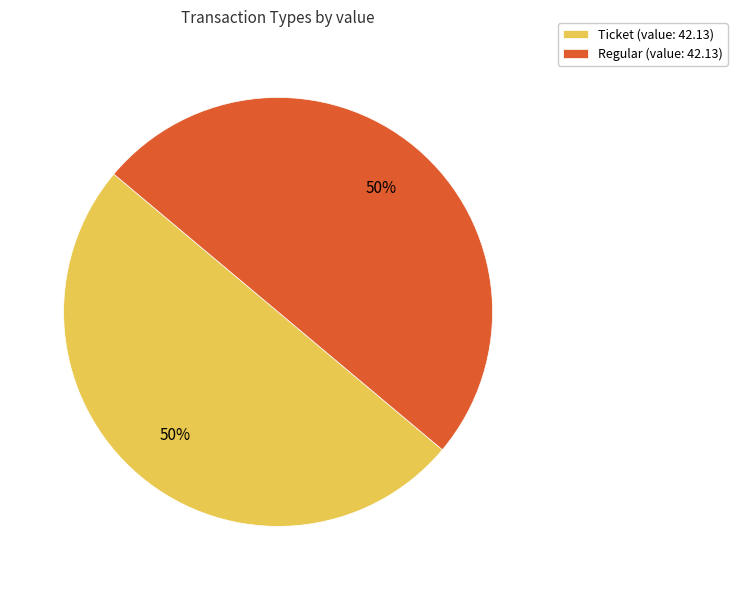

What percentage is the Regular slice, to the nearest percent?

50%